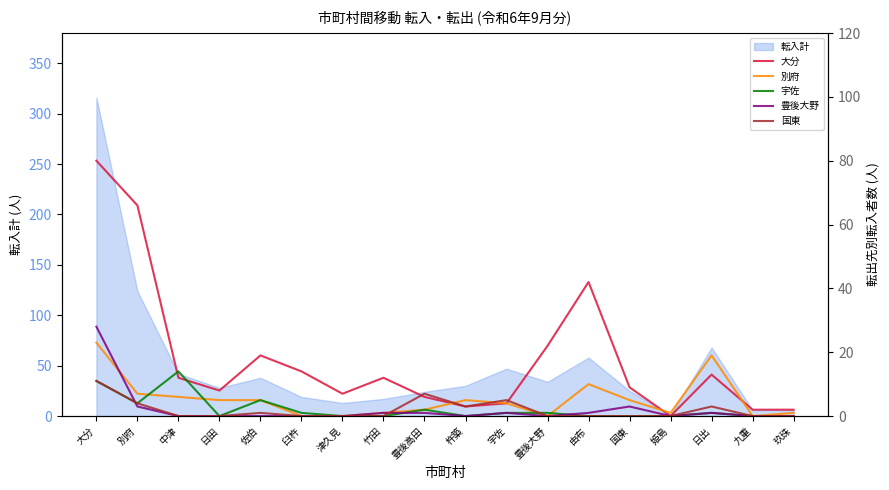

Which category has the highest value in the 別府 series?

大分